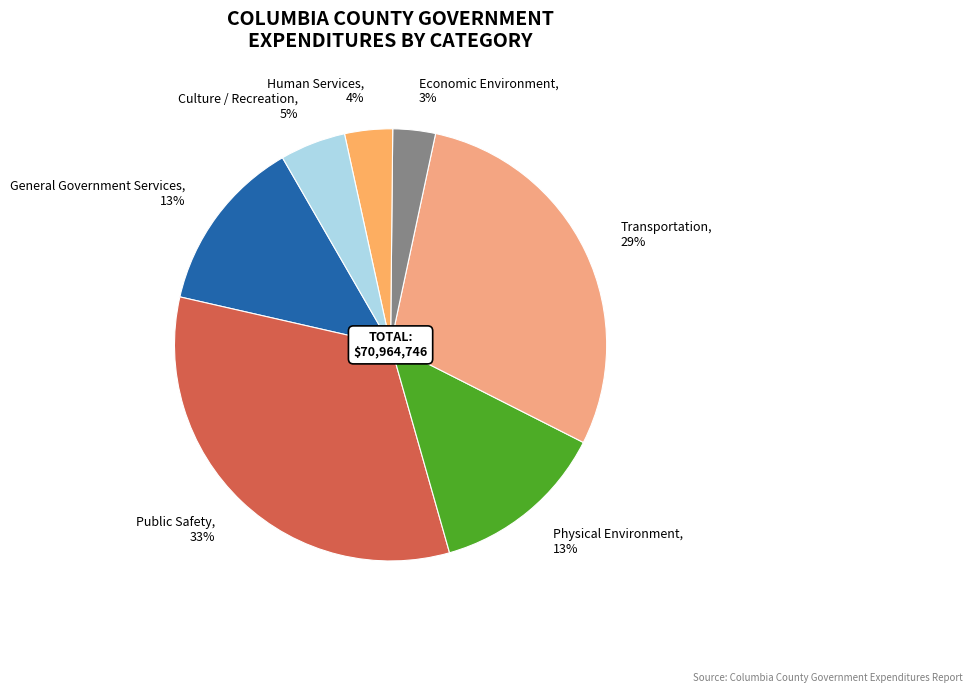

Does Transportation account for over 50% of the chart?

No